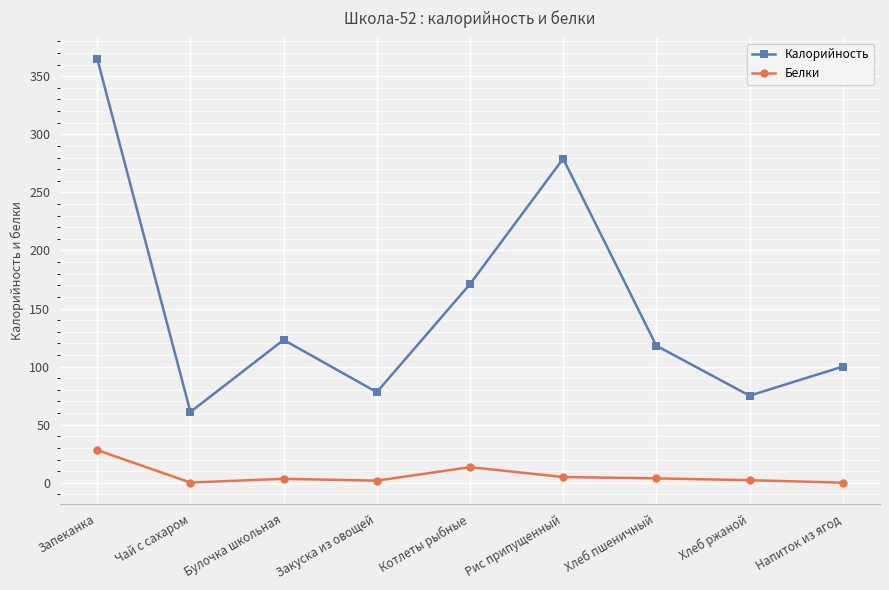

Is the value of Калорийность at Котлеты рыбные greater than the value of Белки at Напиток из ягод?

Yes